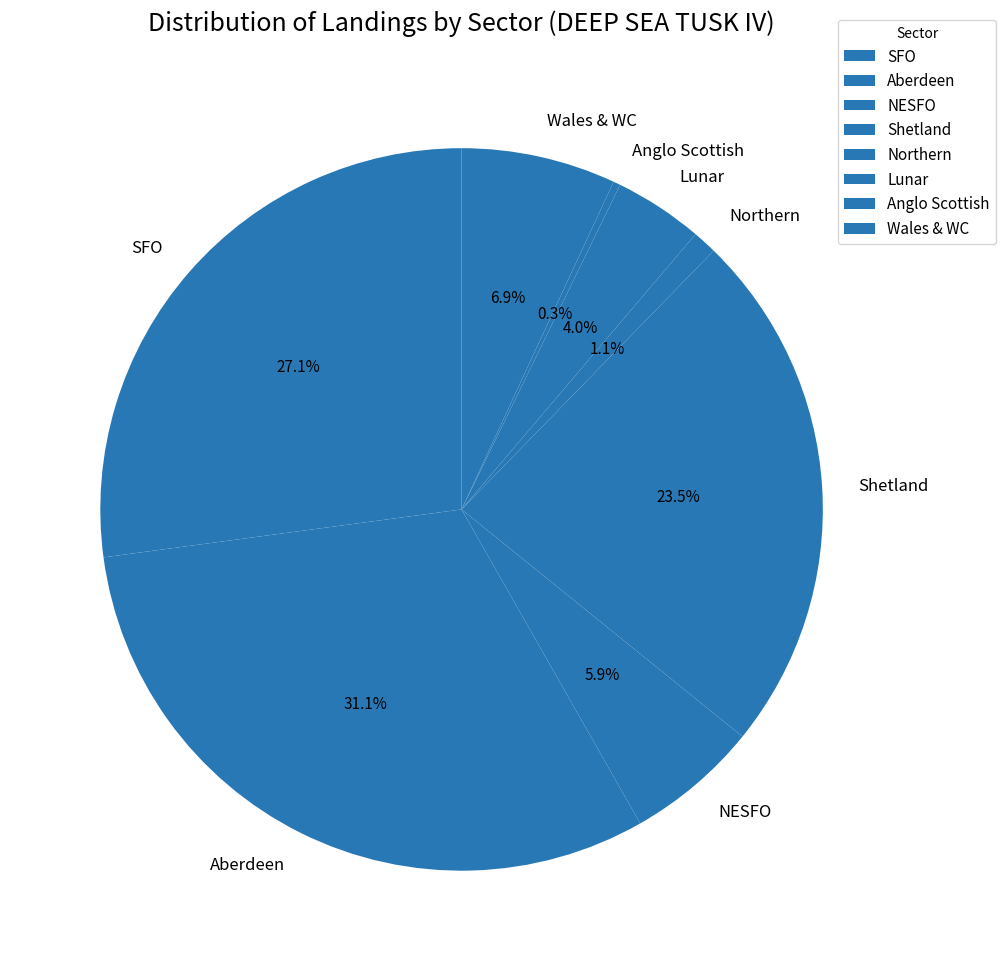

The SFO slice represents 36% of the pie. True or false?

False